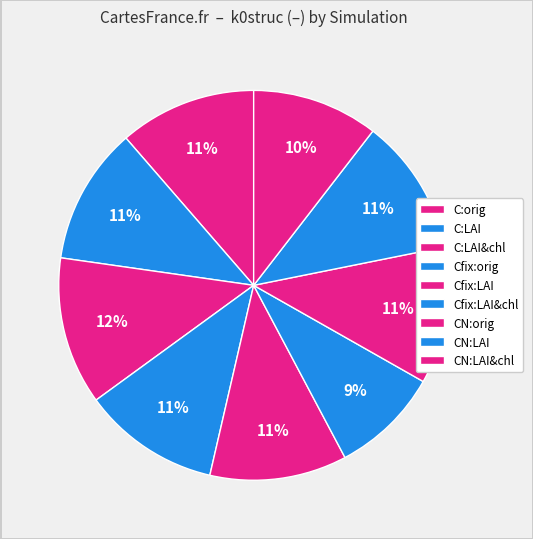

Count the number of slices in the pie.

9